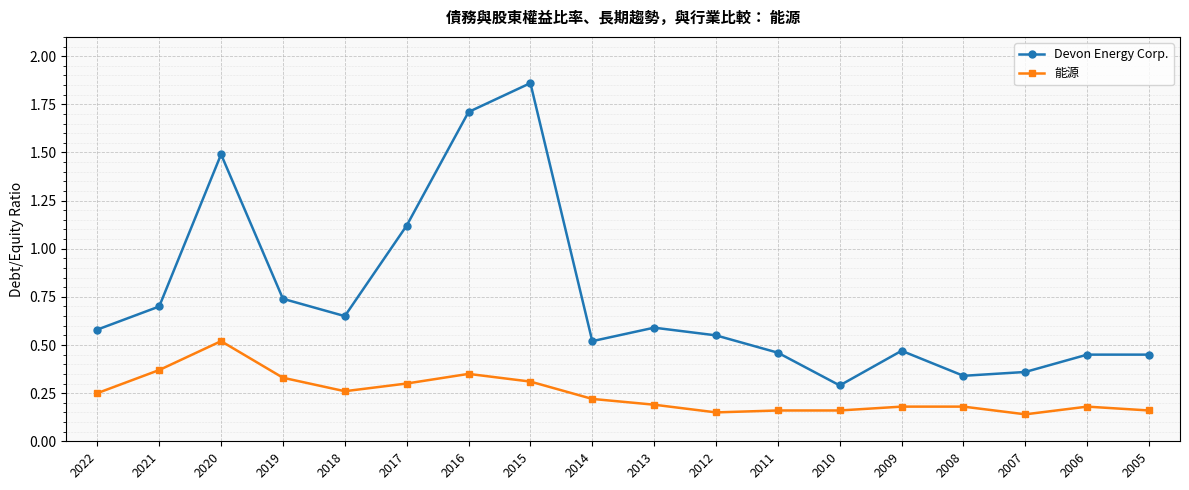

At which category does Devon Energy Corp. reach its first local valley?

2018